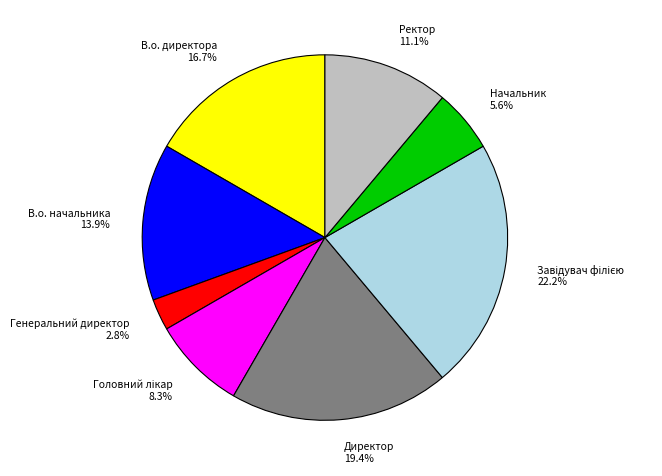

Count the number of slices in the pie.

8